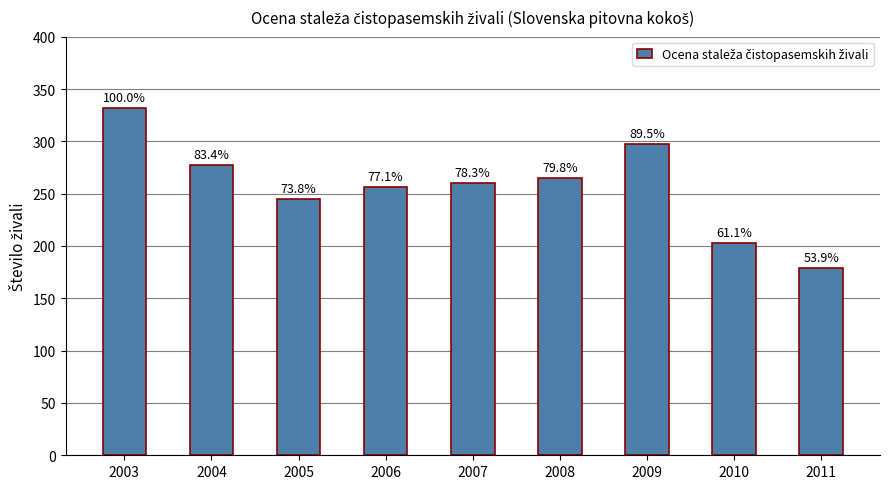

Where does the data first go above 260?

2003